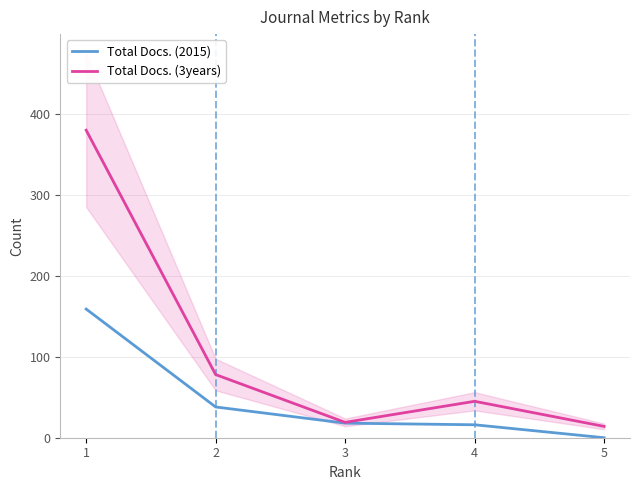

True or false: Total Docs. (2015) and Total Docs. (3years) intersect in this chart.

False